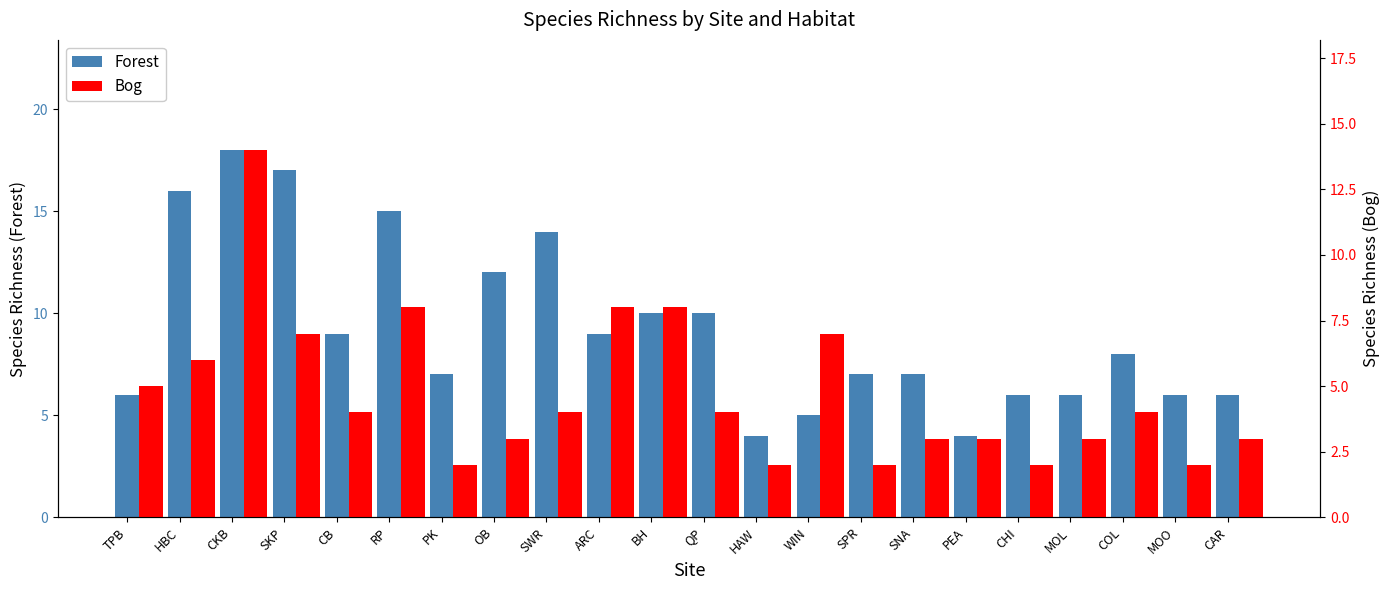

Which category has the lowest value in the Bog series?

PK